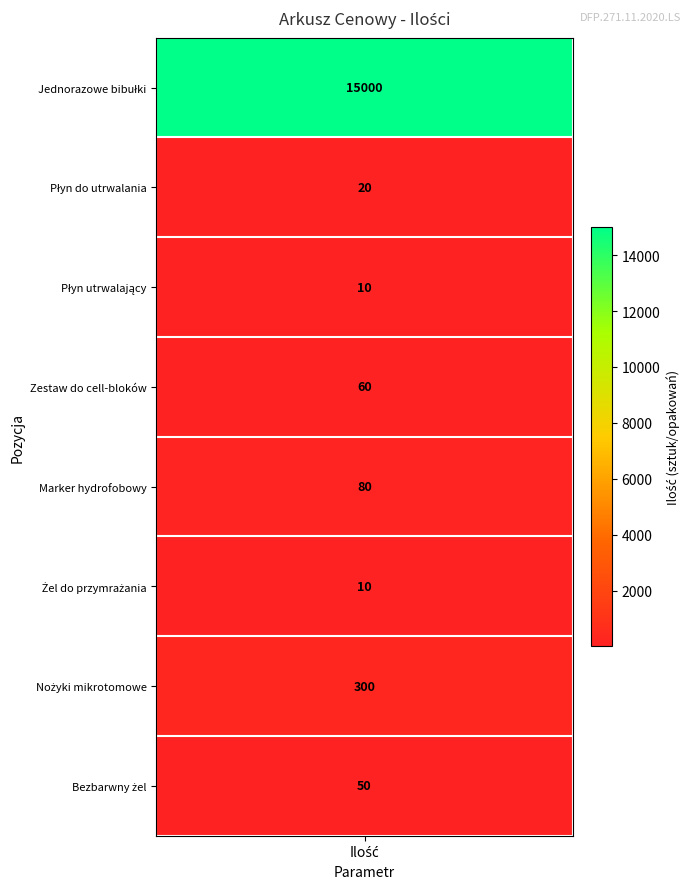

What is the difference between the maximum and minimum values in the Ilość series?

14990